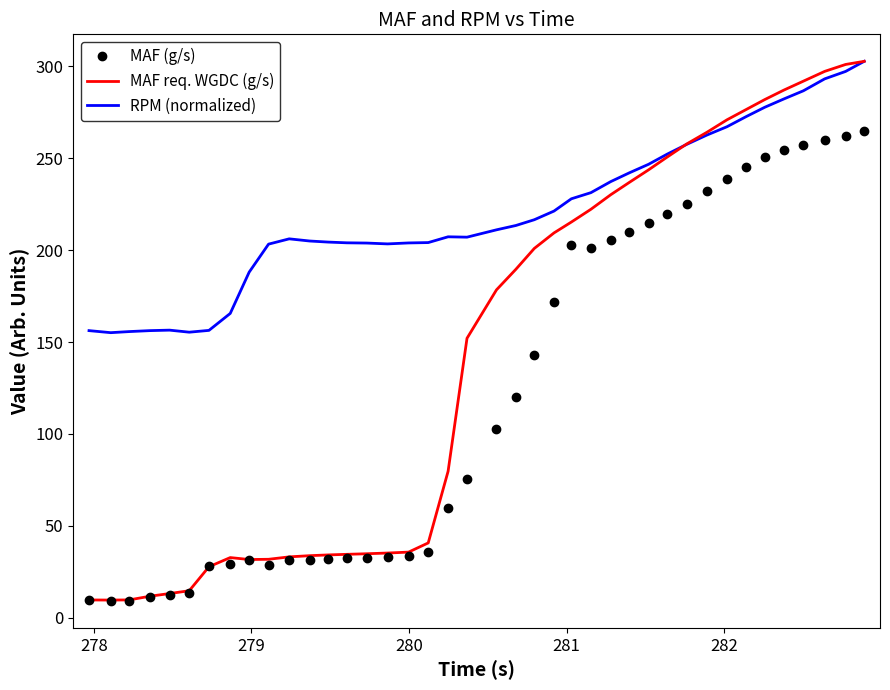

True or false: RPM (normalized) and MAF (g/s) intersect in this chart.

False